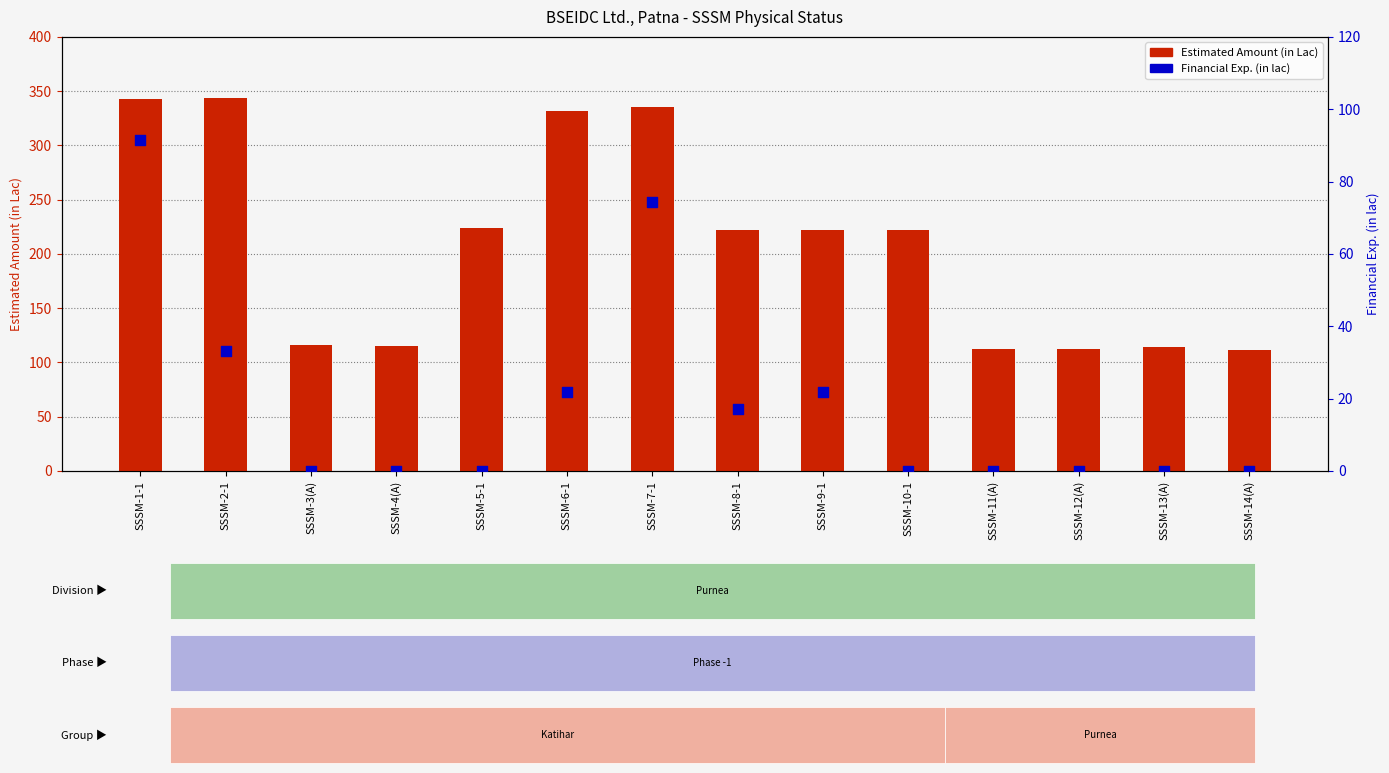

At how many categories does at least one series exceed 306?

4